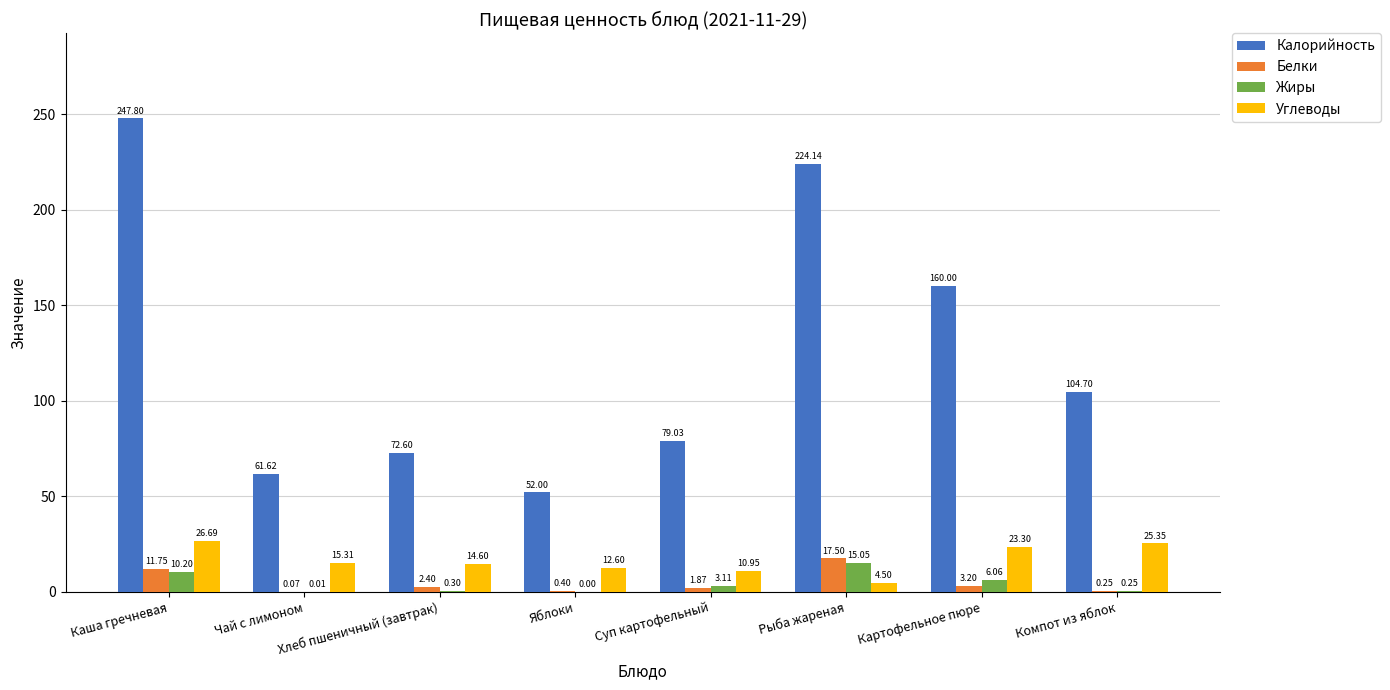

Which category has the highest value in the Калорийность series?

Каша гречневая